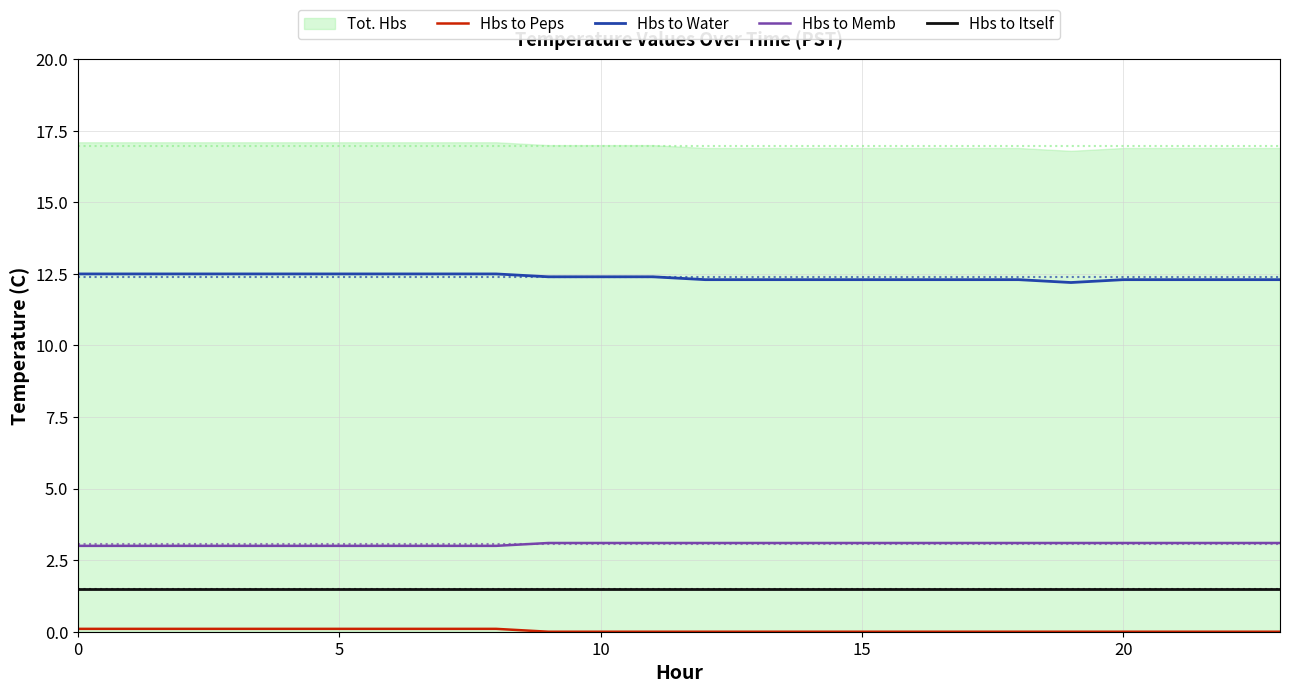

What is the average value of the Hbs to Itself series?

1.5